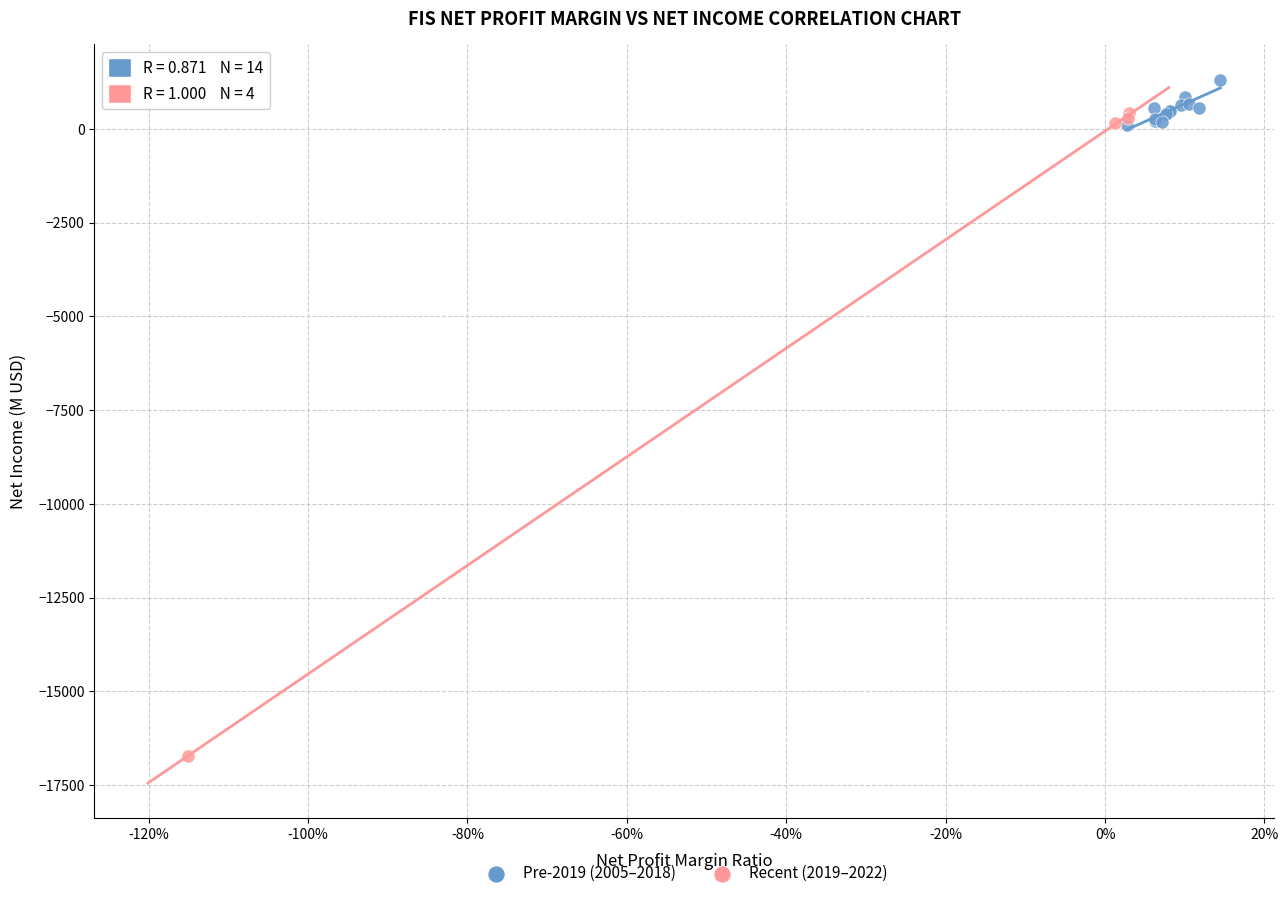

What are all the series names shown in the legend?

Pre-2019 (2005–2018), Recent (2019–2022)